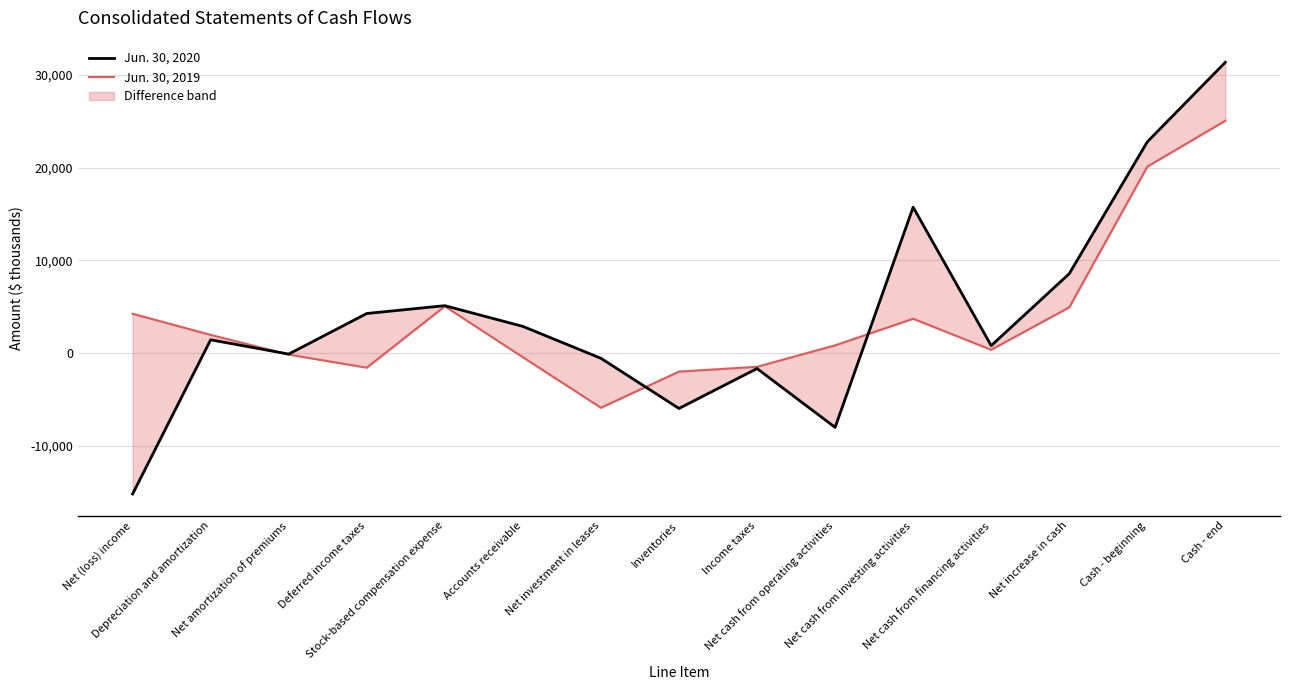

How many values in the Jun. 30, 2020 series are below 1450?

7